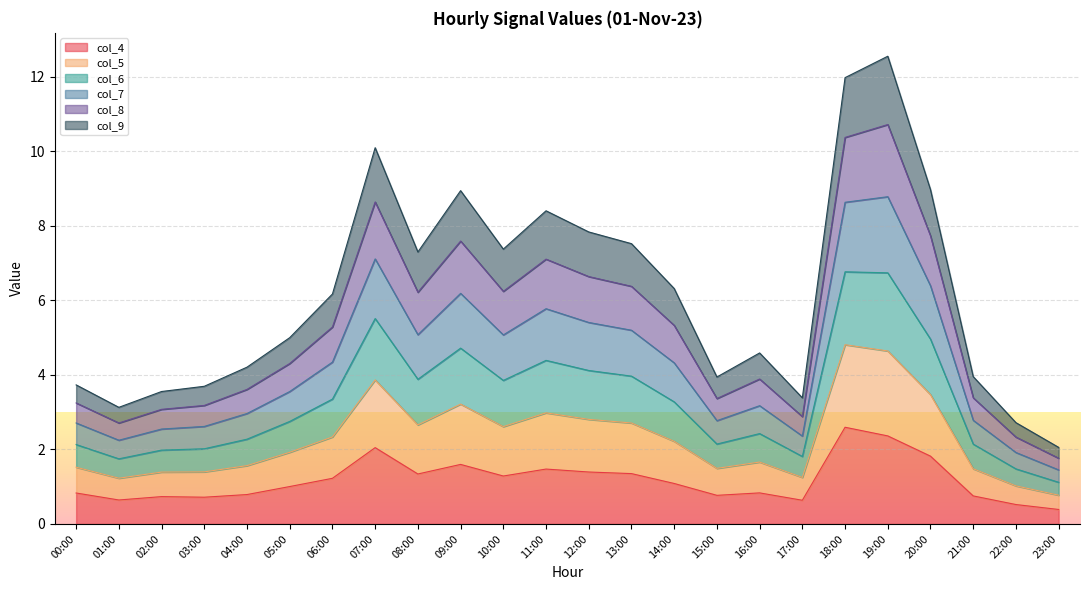

What position from the right is 16:00?

8